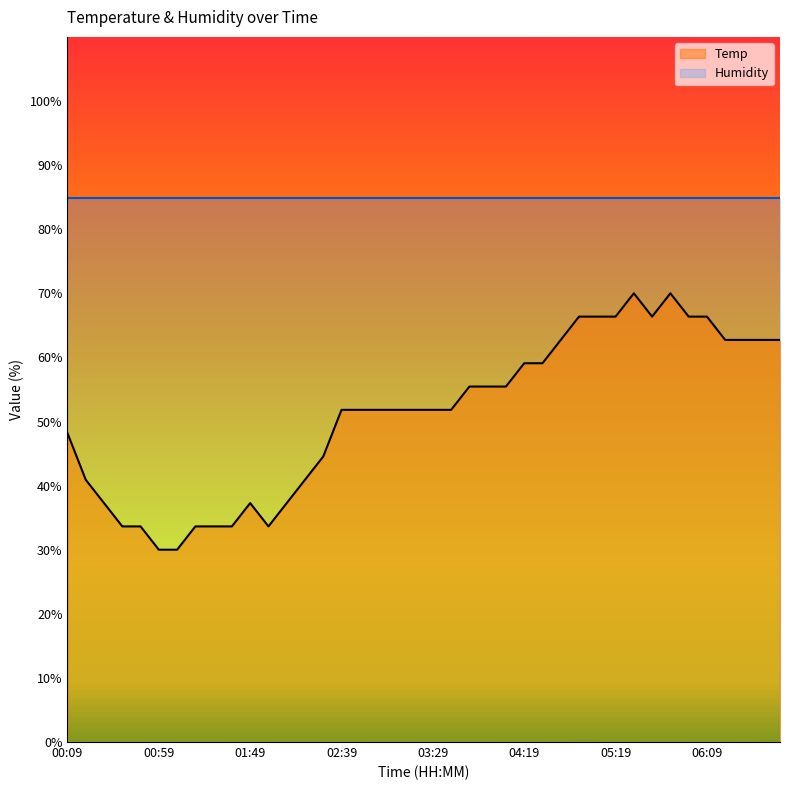

True or false: the data shows 58.5 at 01:39.

False